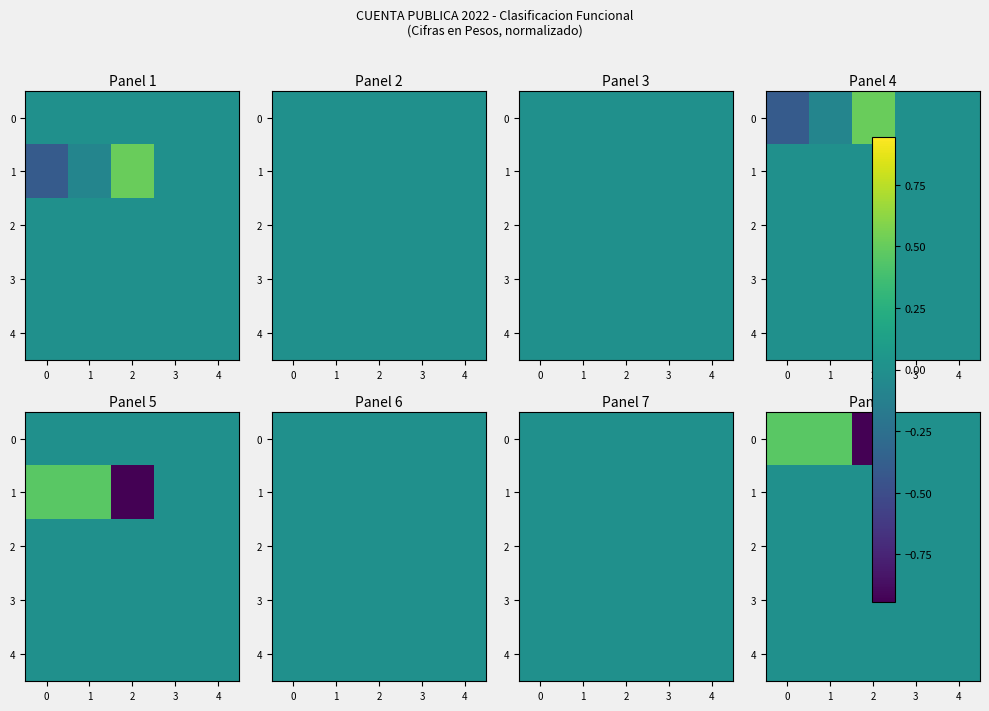

Is it true that 0 equals 0.7 at 1?

False